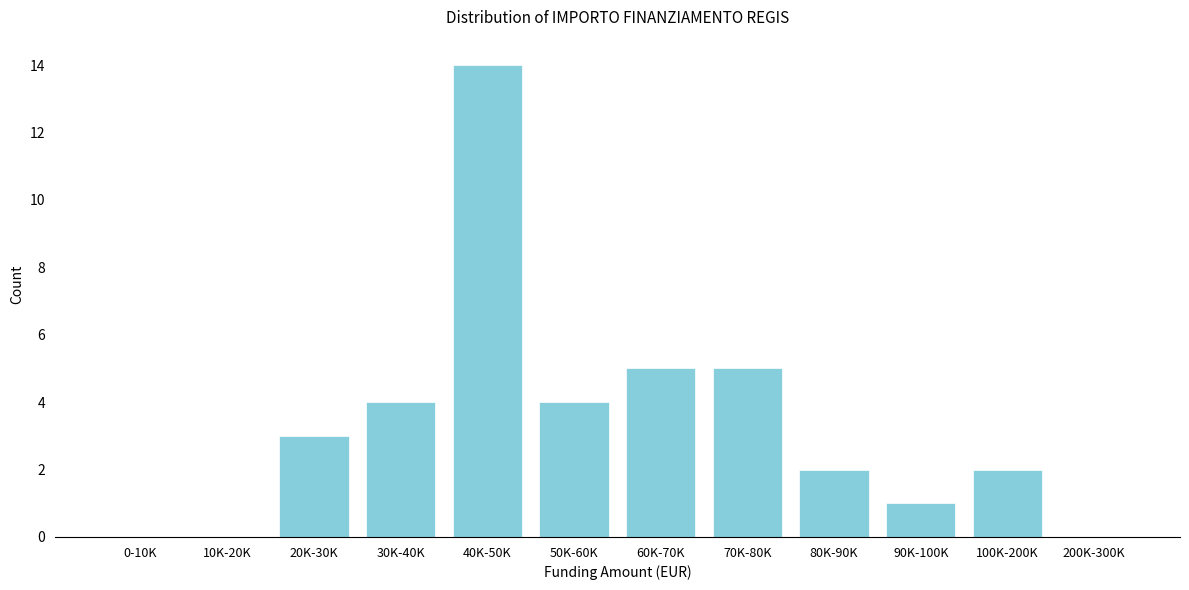

Reading right to left, what are all the values shown in this chart?

200K-300K=0	100K-200K=2	90K-100K=1	80K-90K=2	70K-80K=5	60K-70K=5	50K-60K=4	40K-50K=14	30K-40K=4	20K-30K=3	10K-20K=0	0-10K=0